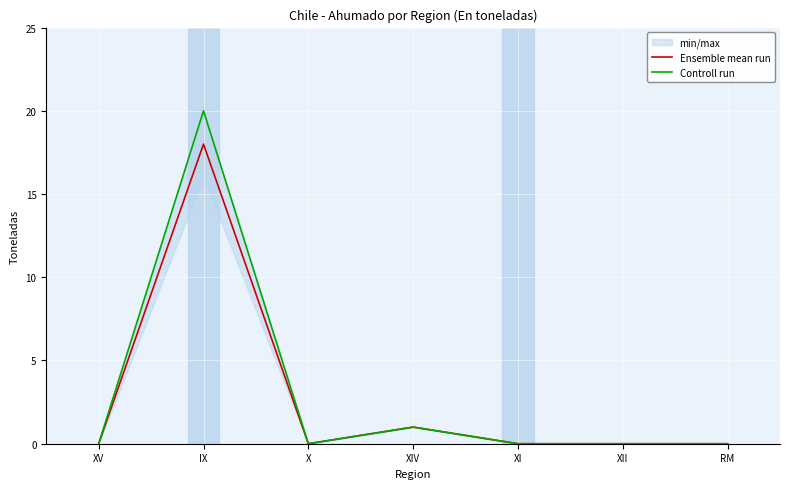

True or false: Controll run and Ensemble mean run cross at least once.

False